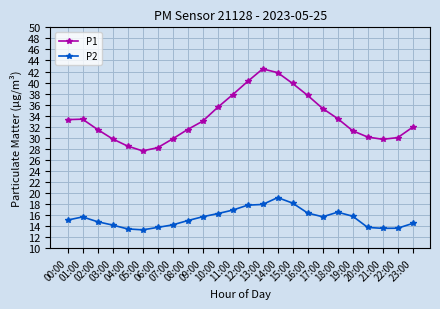

Does the chart display data point markers on the line(s)?

Yes